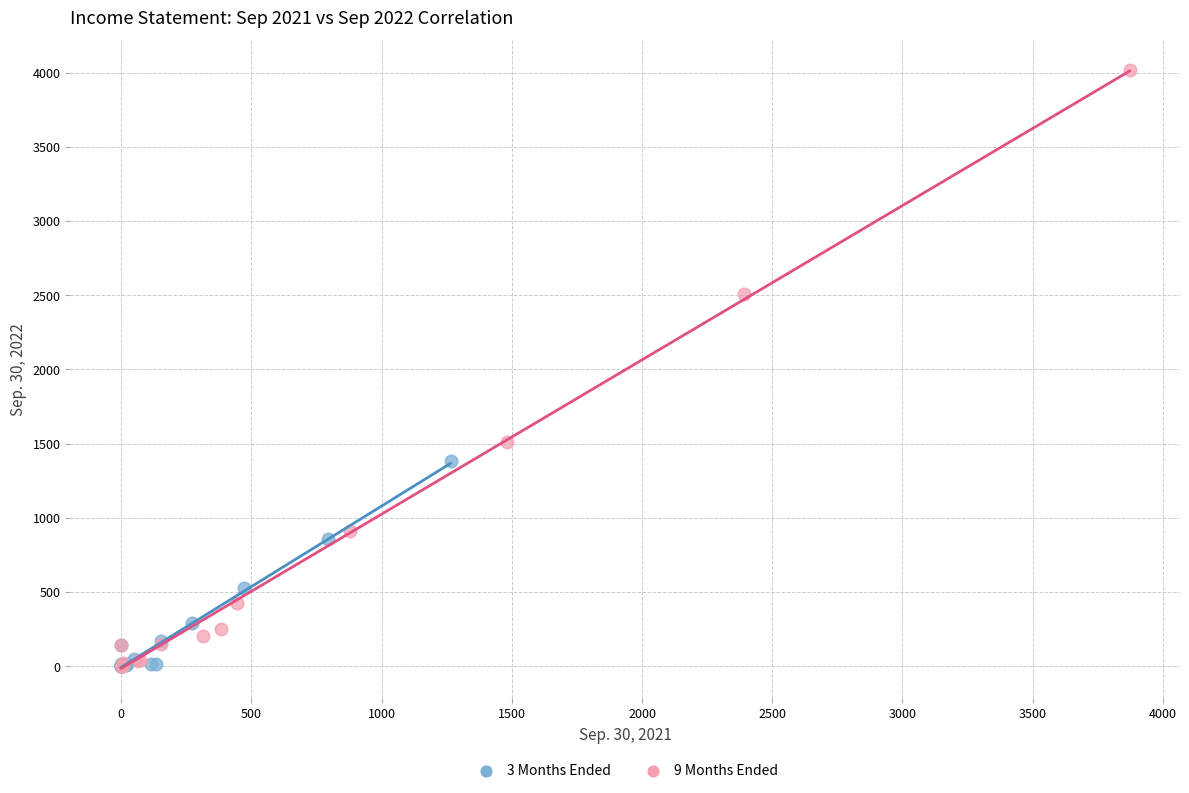

Which series contains the highest Y value?

9 Months Ended